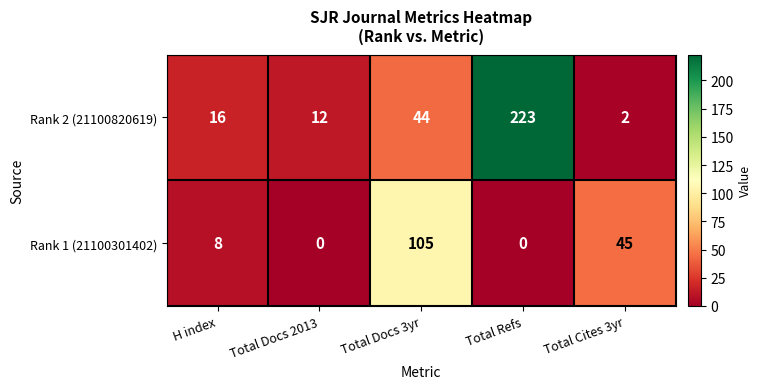

Reading right to left, extract all data points from this chart.

Rank 2 (21100820619): 2	223	44	12	16
Rank 1 (21100301402): 45	0	105	0	8